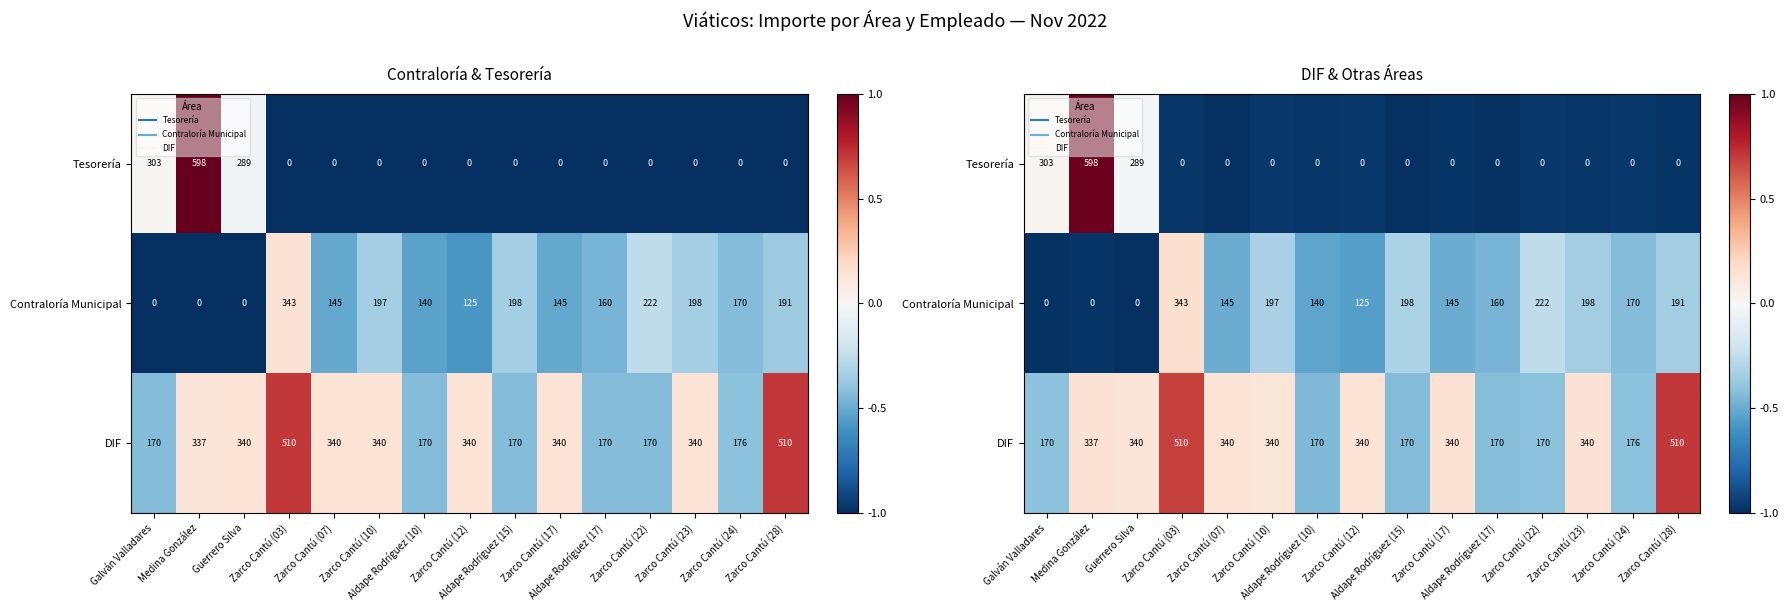

List the series in order of their overall mean, highest first.

DIF, Contraloría Municipal, Tesorería